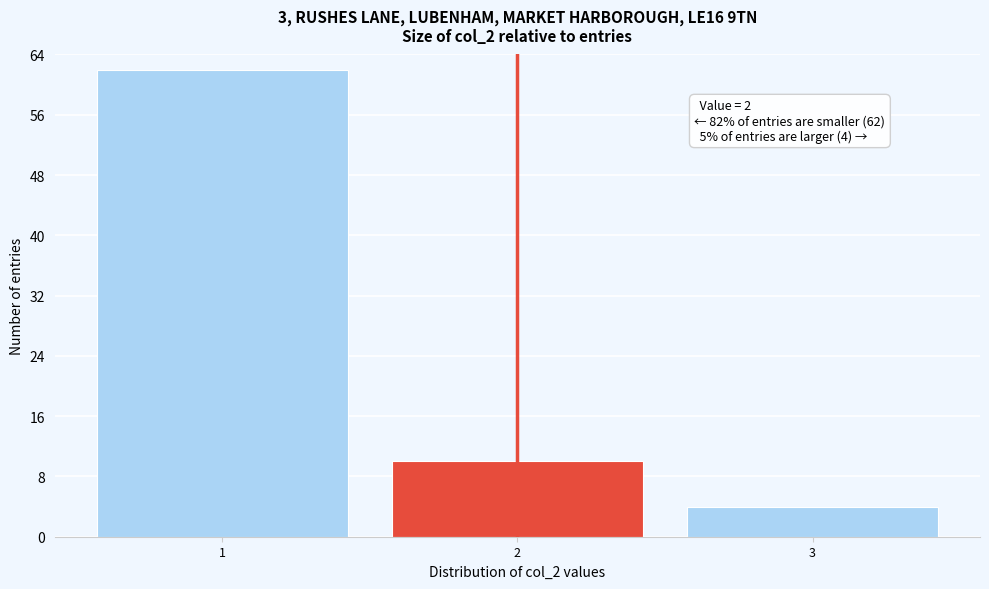

Reading left to right, extract all data points from this chart.

62	10	4